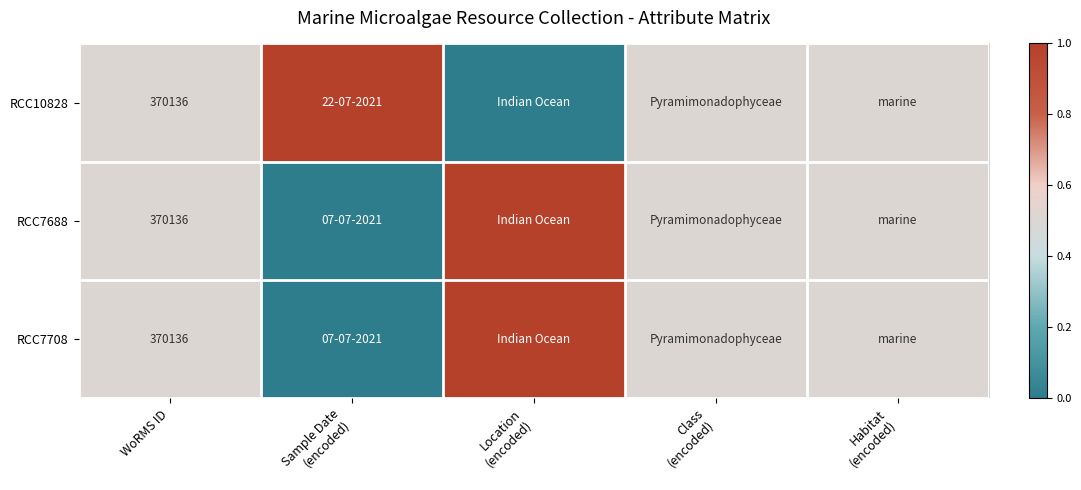

Is it true that RCC7708 equals 650522.5 at WoRMS ID?

False